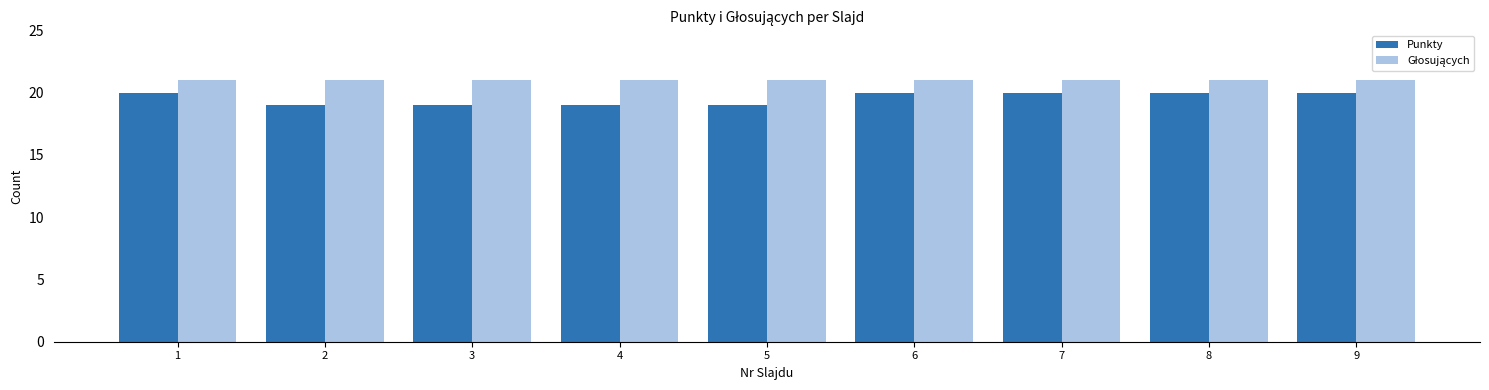

What is the minimum value shown in the chart?

19